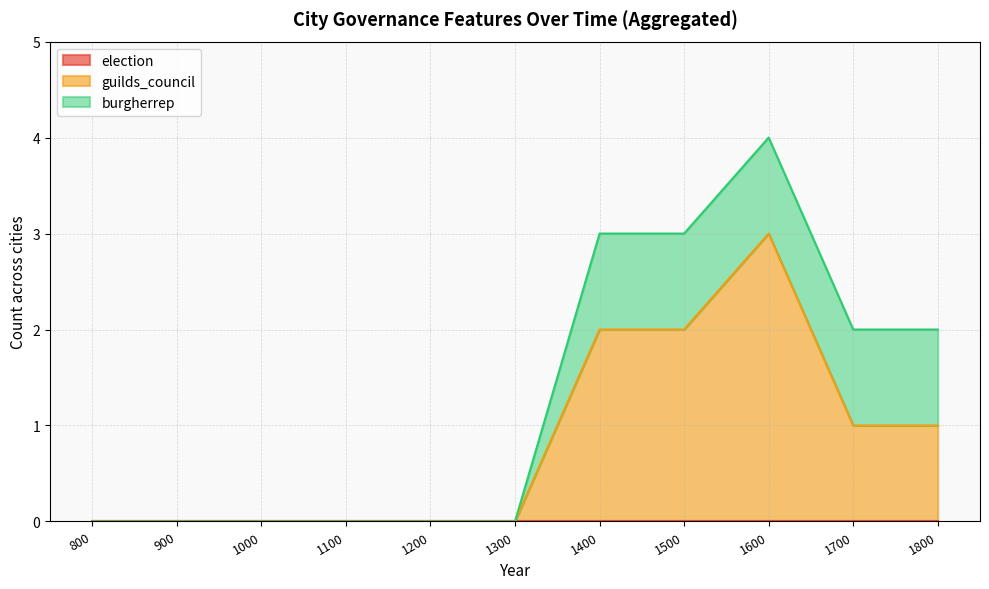

Between 1000 and 1100, which is larger?

1000